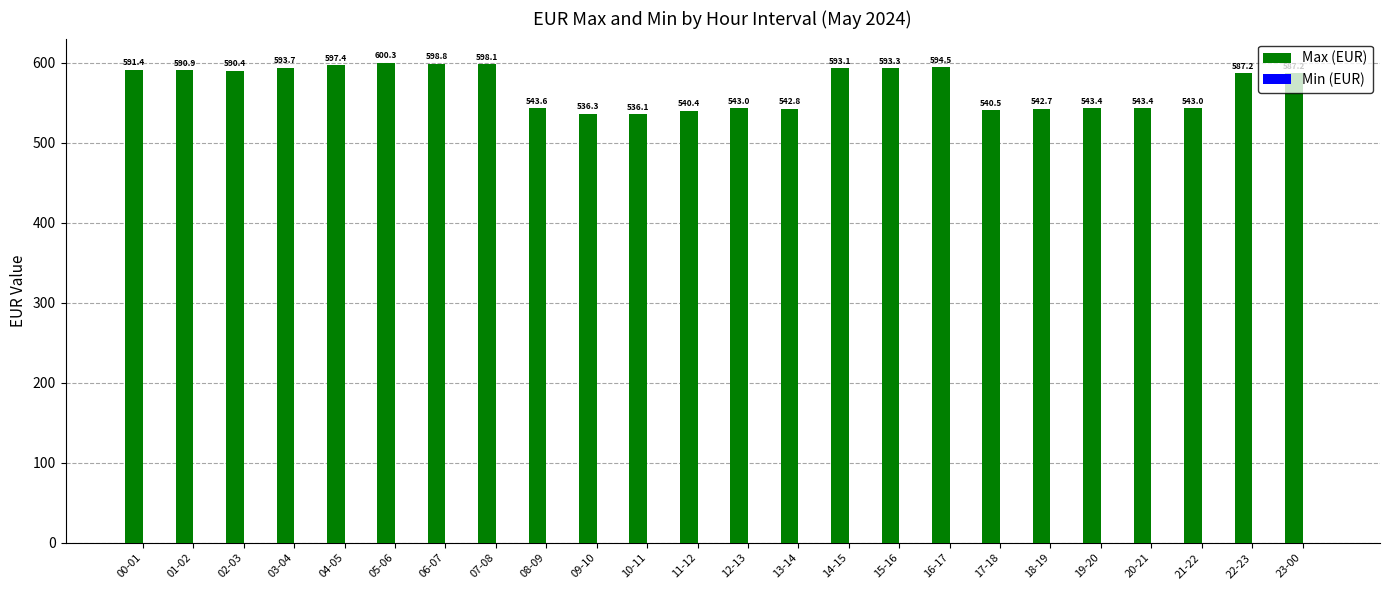

Which label corresponds to the largest value in the chart?

05-06